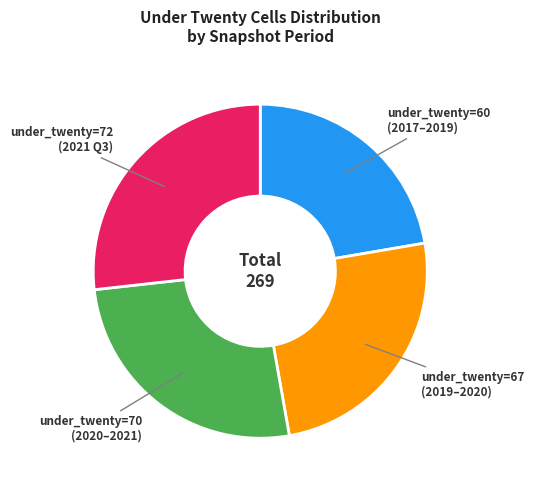

Does any single category account for the majority?

No